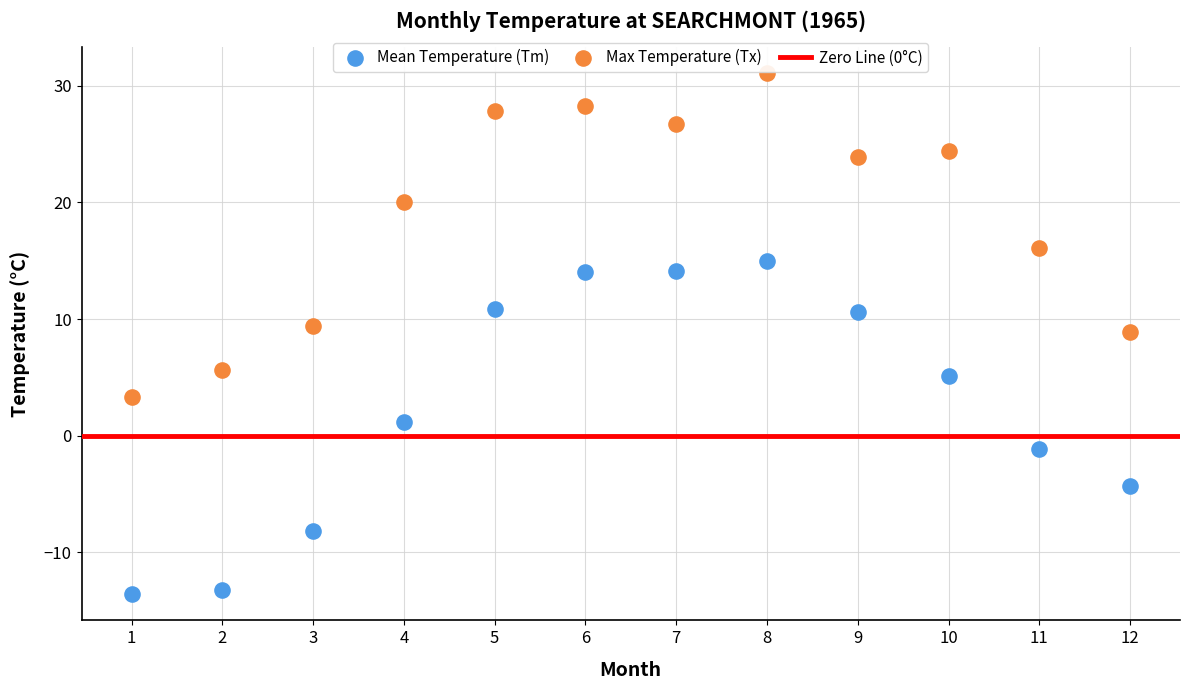

Which series reaches the maximum Y coordinate?

Max Temperature (Tx)